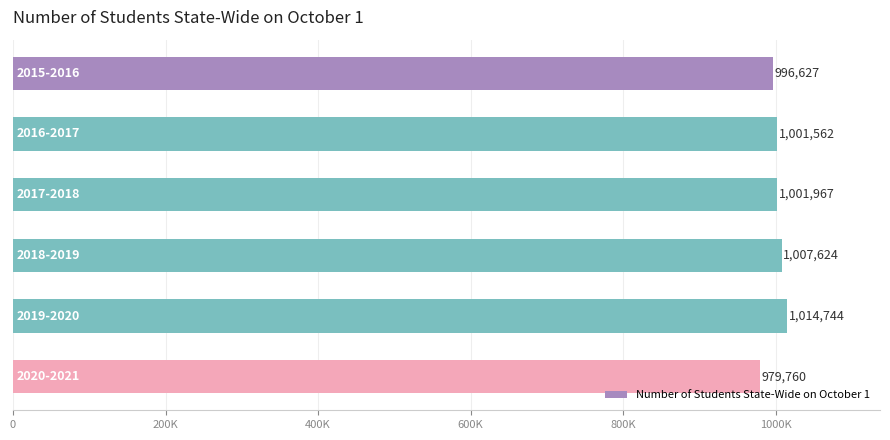

Does the chart contain any negative values?

No